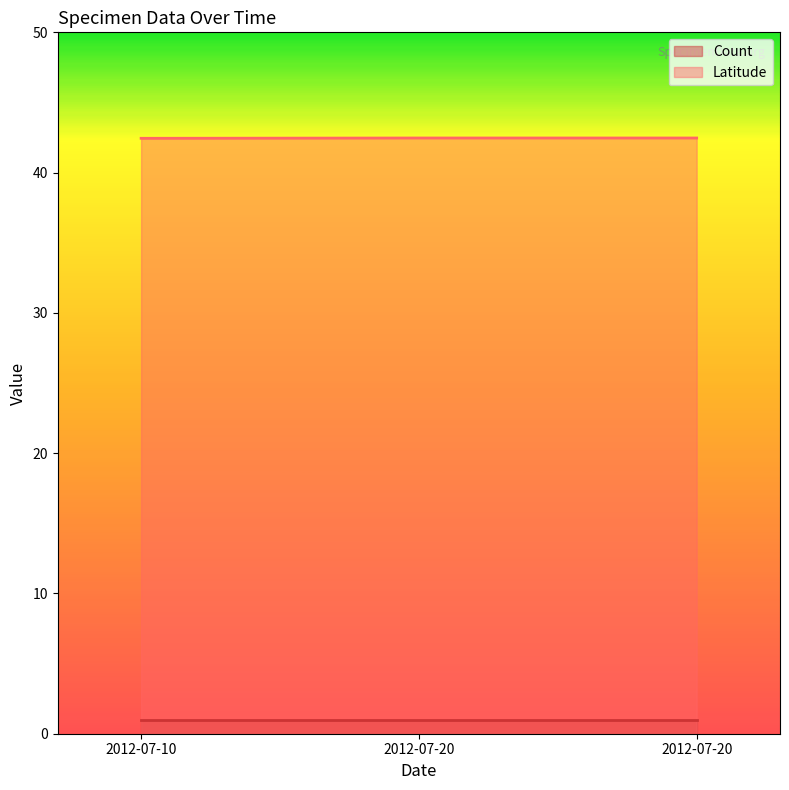

The chart shows a value of 42.5 at 2012-07-20. True or false?

True